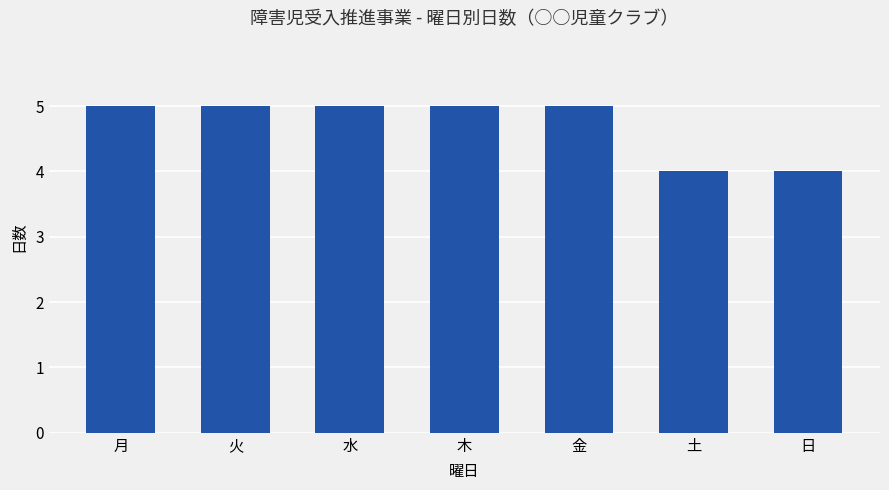

What is the greatest value displayed?

5